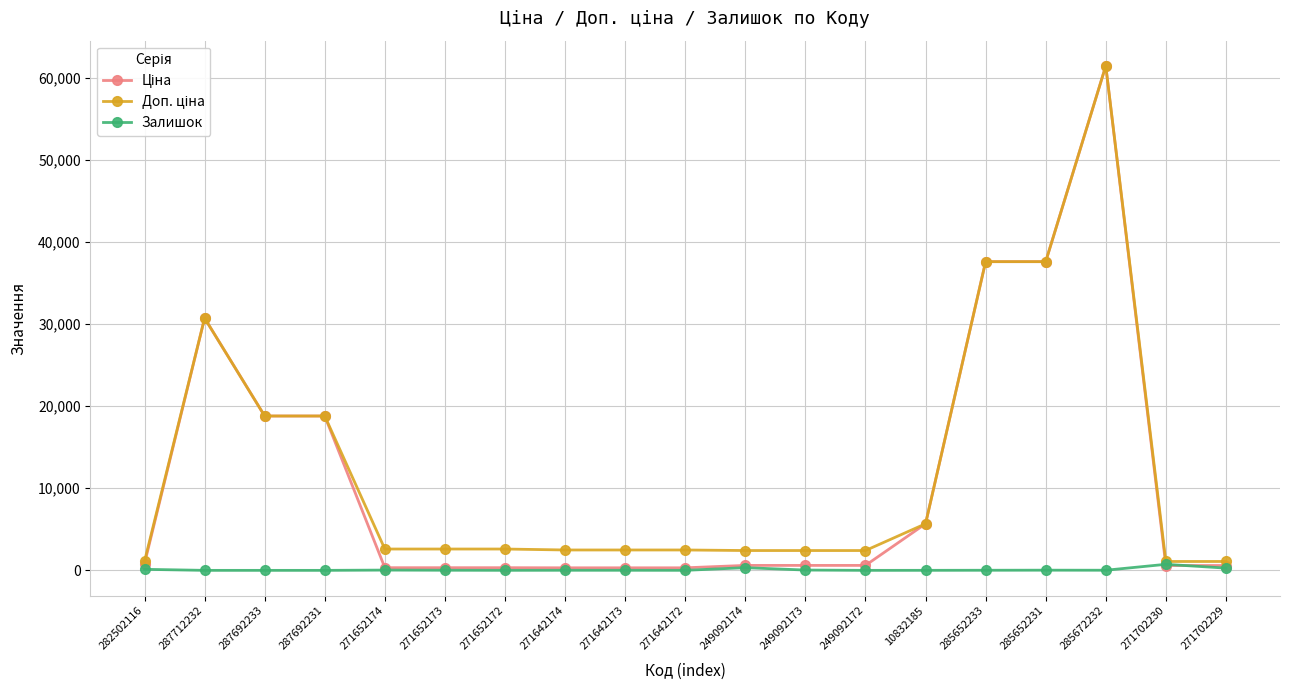

How many data points does each series have?

19